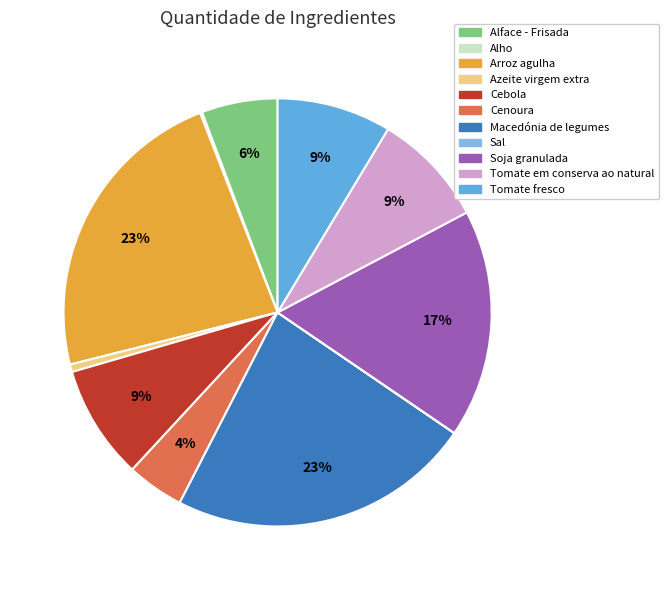

Is there a majority slice in this chart?

No